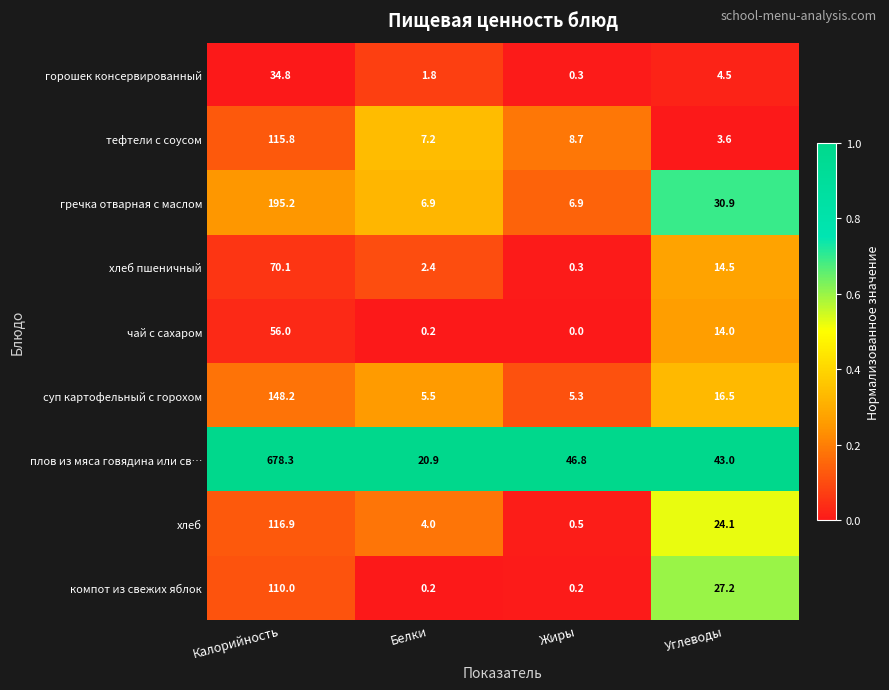

What is the difference between the highest and lowest values at Калорийность?

643.5